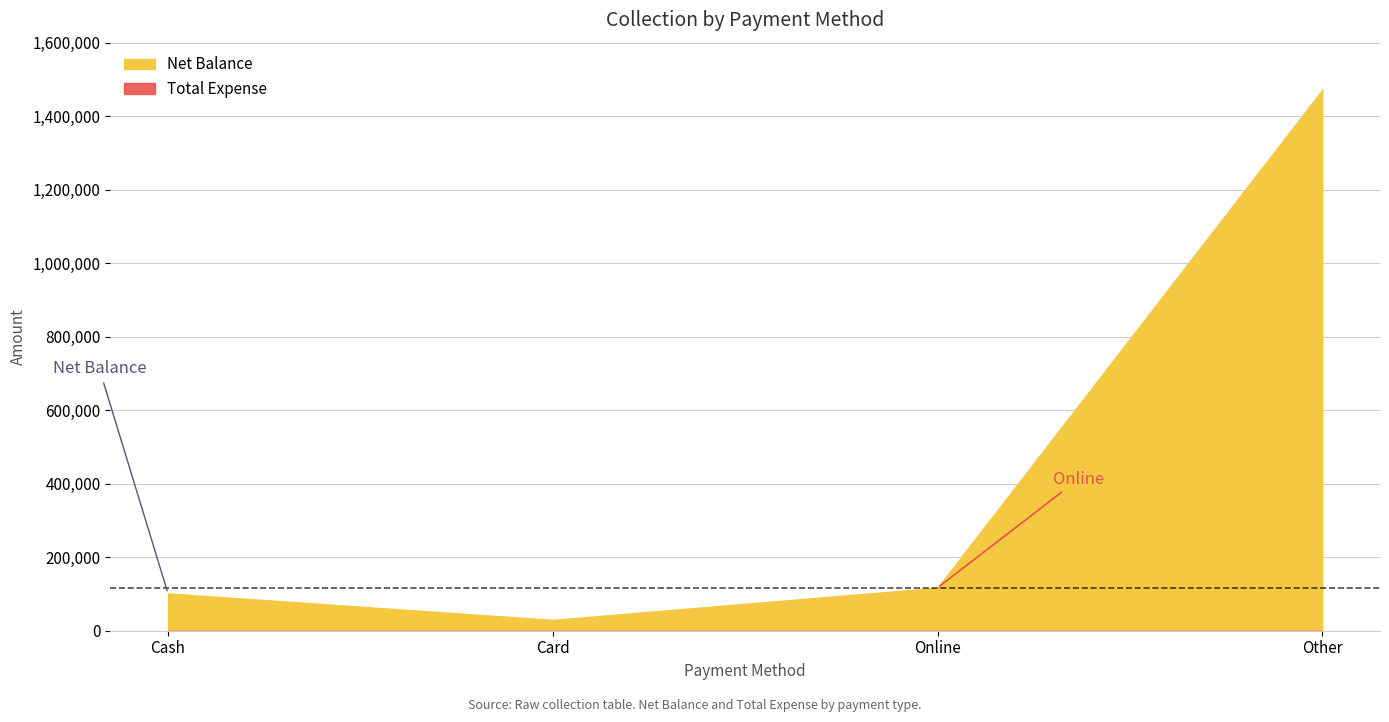

What is the value of the Net Balance point at the 1st from the left?

101500